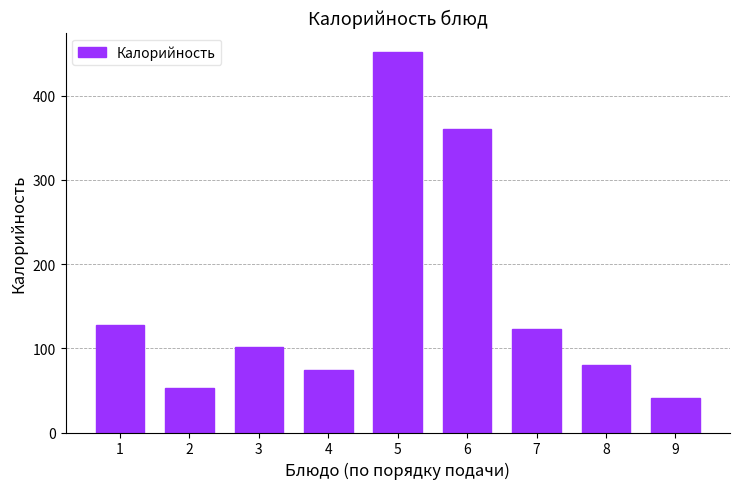

What is the smallest value displayed?

40.6